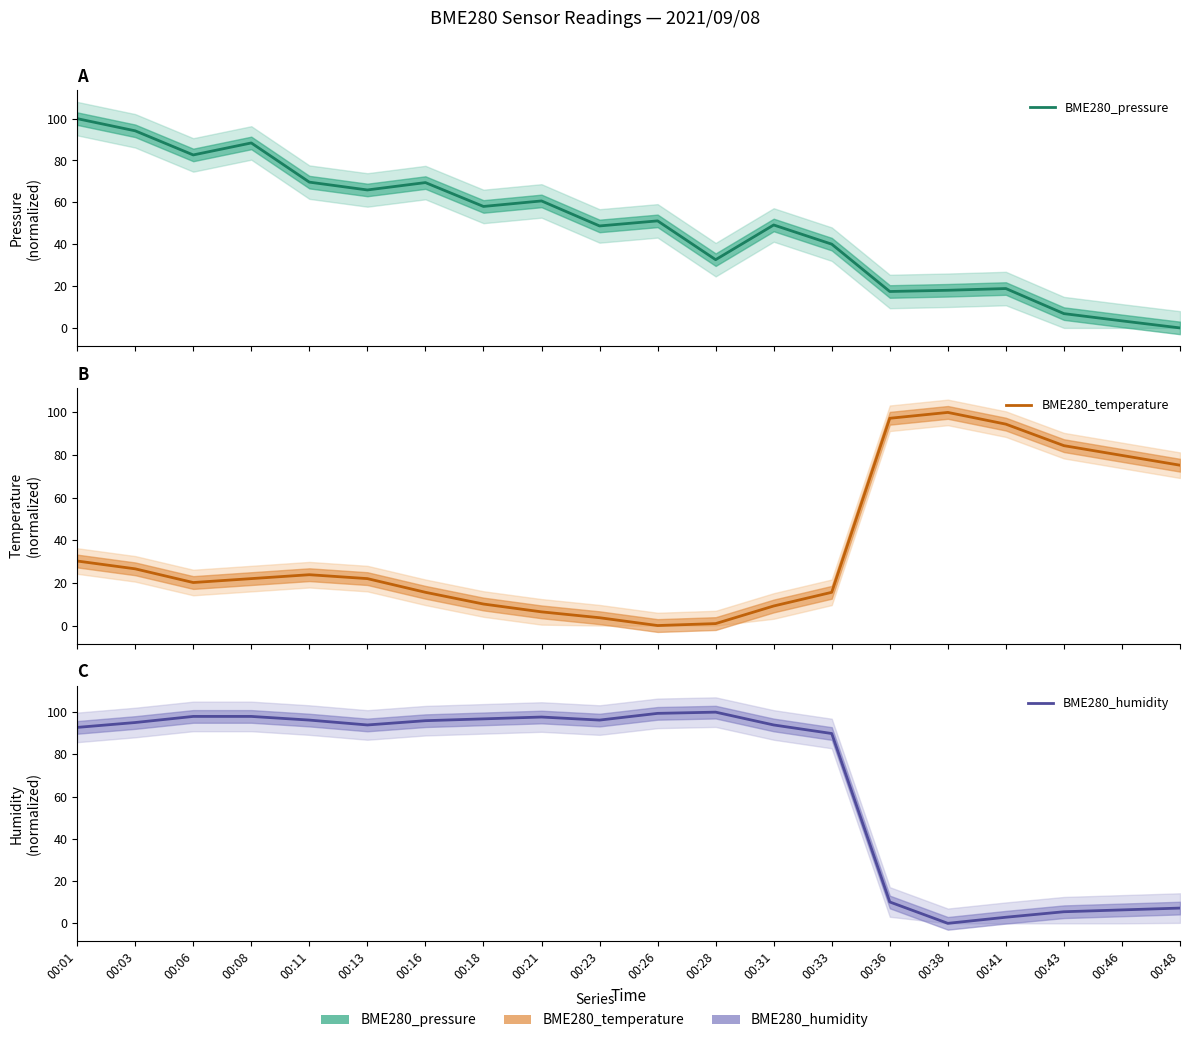

At which category does the chart reach its peak across all series?

00:01